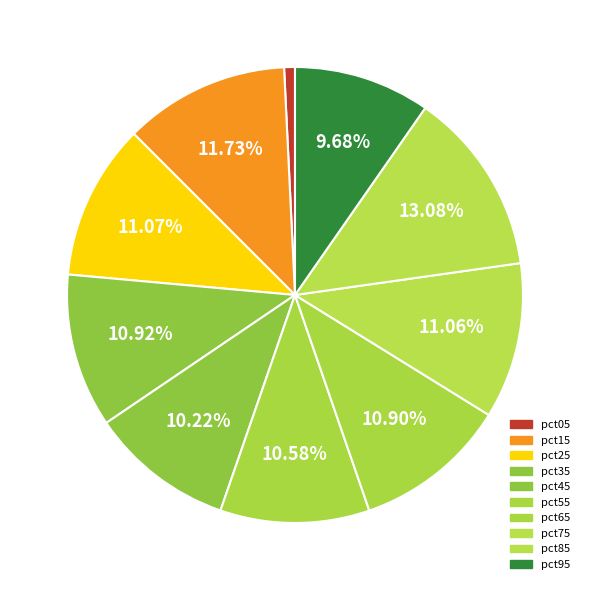

How many segments does this pie chart have?

10